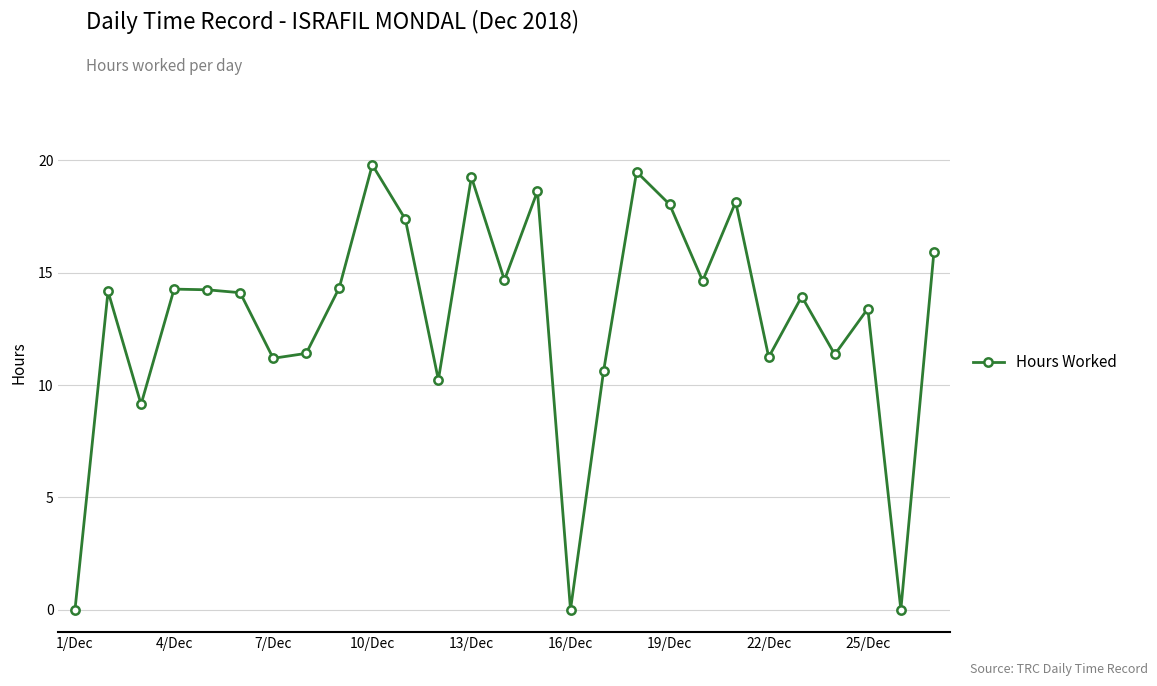

True or false: the data has more than 2 interior local peaks.

True